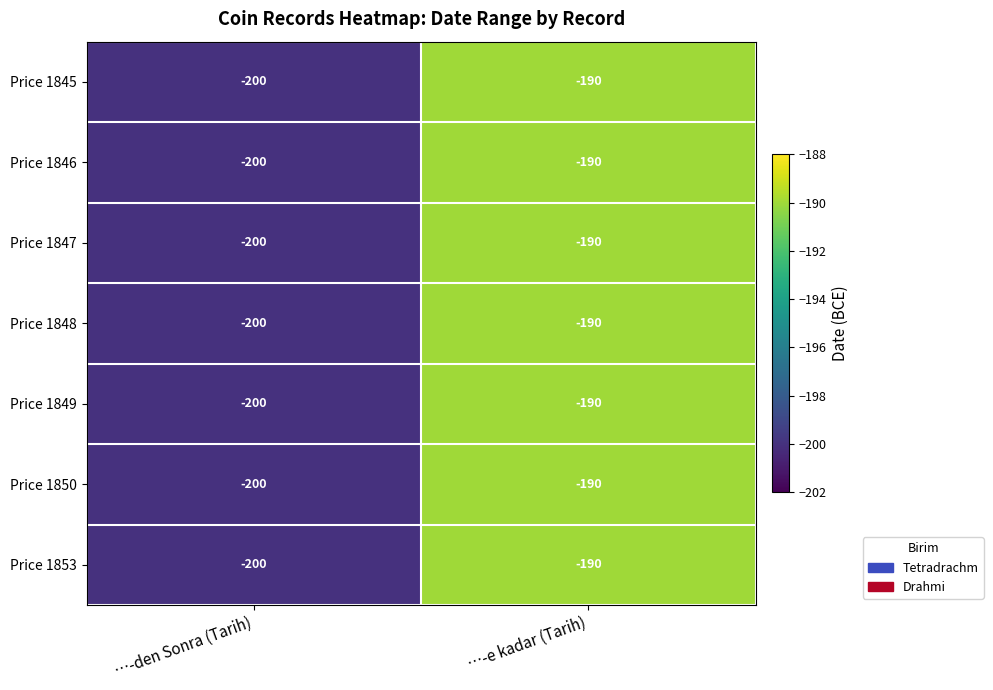

What is the total value across all series at …-den Sonra (Tarih)?

-1400